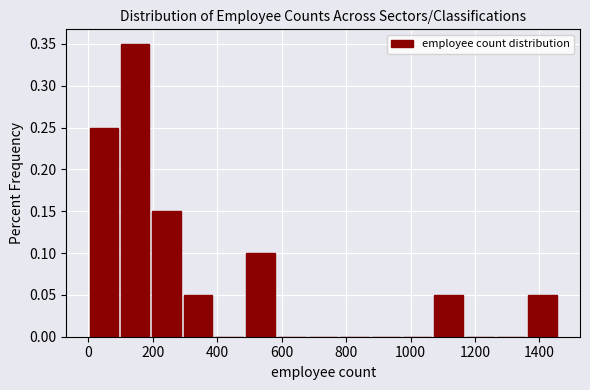

Over which range of the x-axis is the bar tallest?

100 to 200